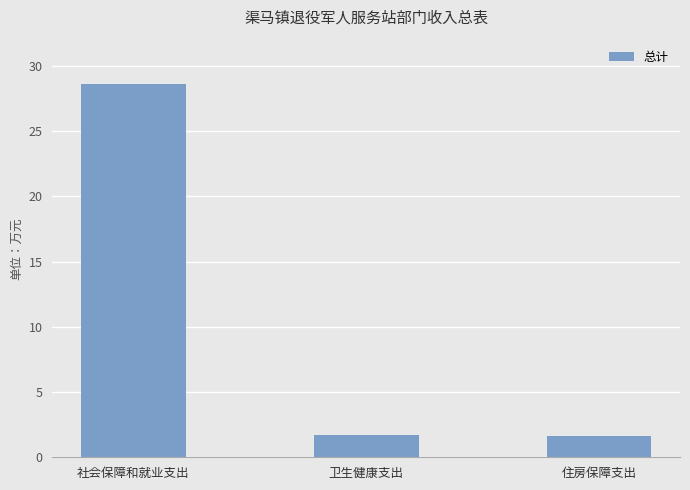

Are the bars grouped side by side (vs. stacked)?

No